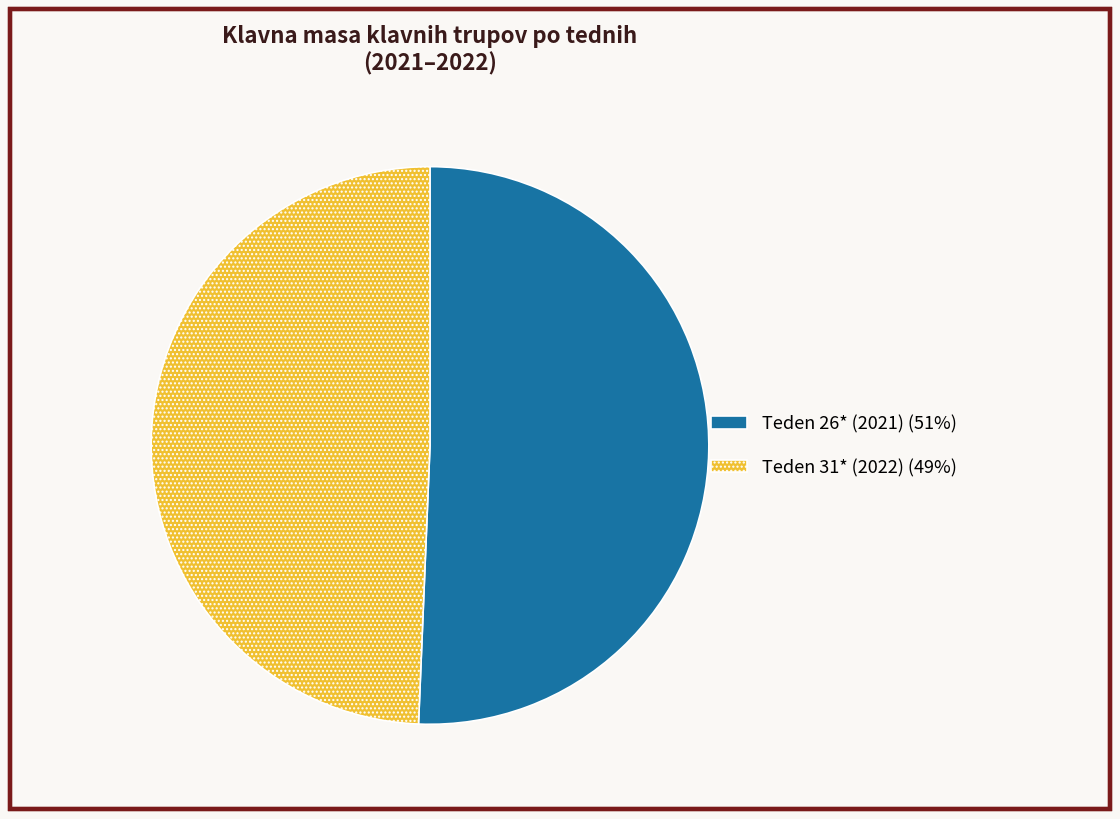

How many slices are in this pie chart?

2